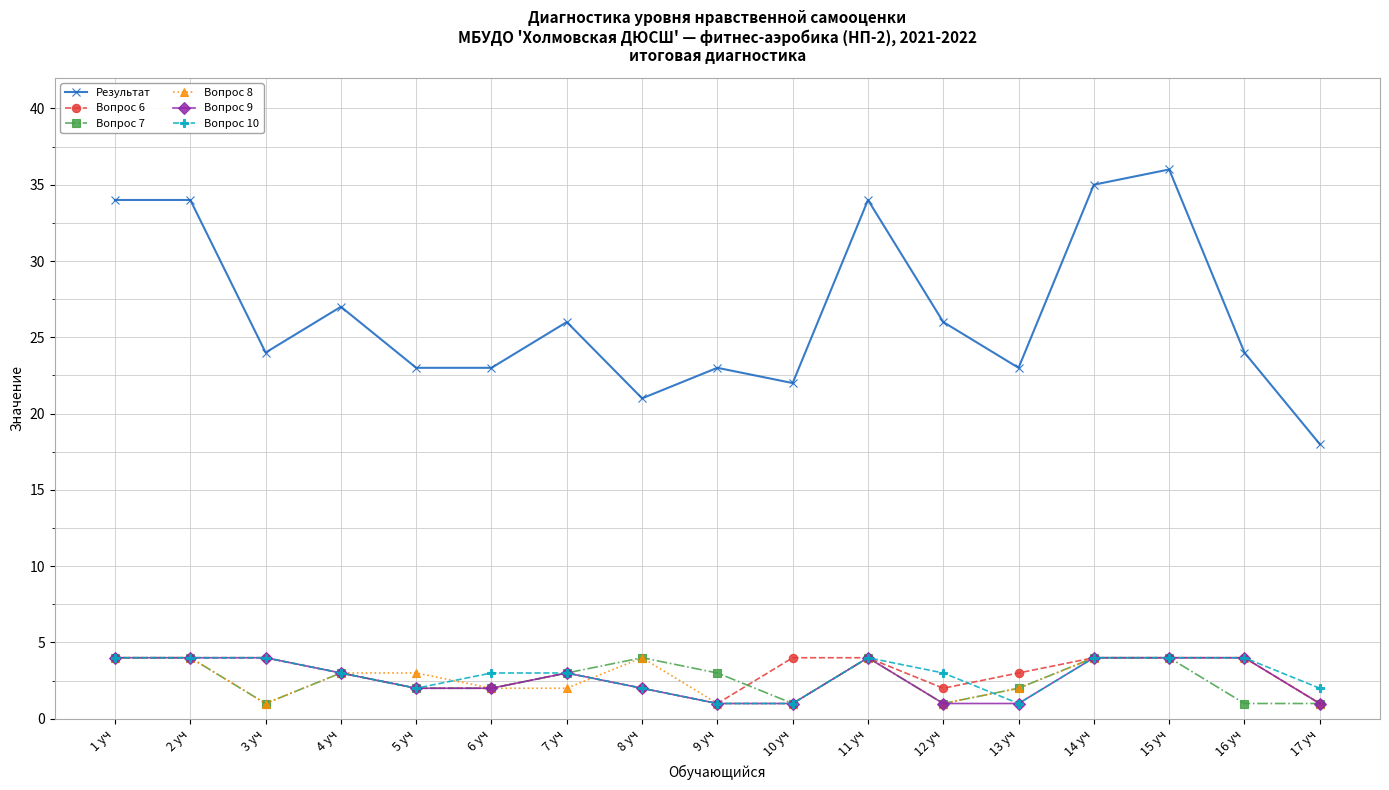

What is the maximum value for Вопрос 6?

4